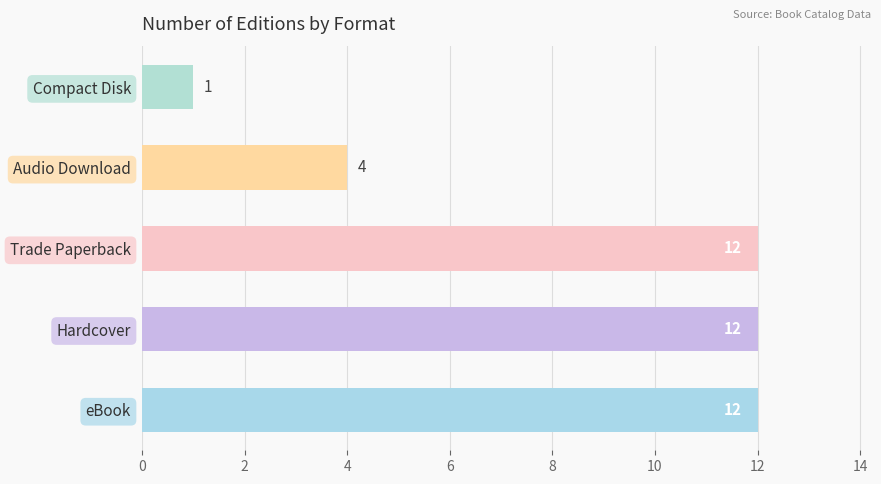

Reading bottom to top, list all the values displayed in this chart.

12	12	12	4	1